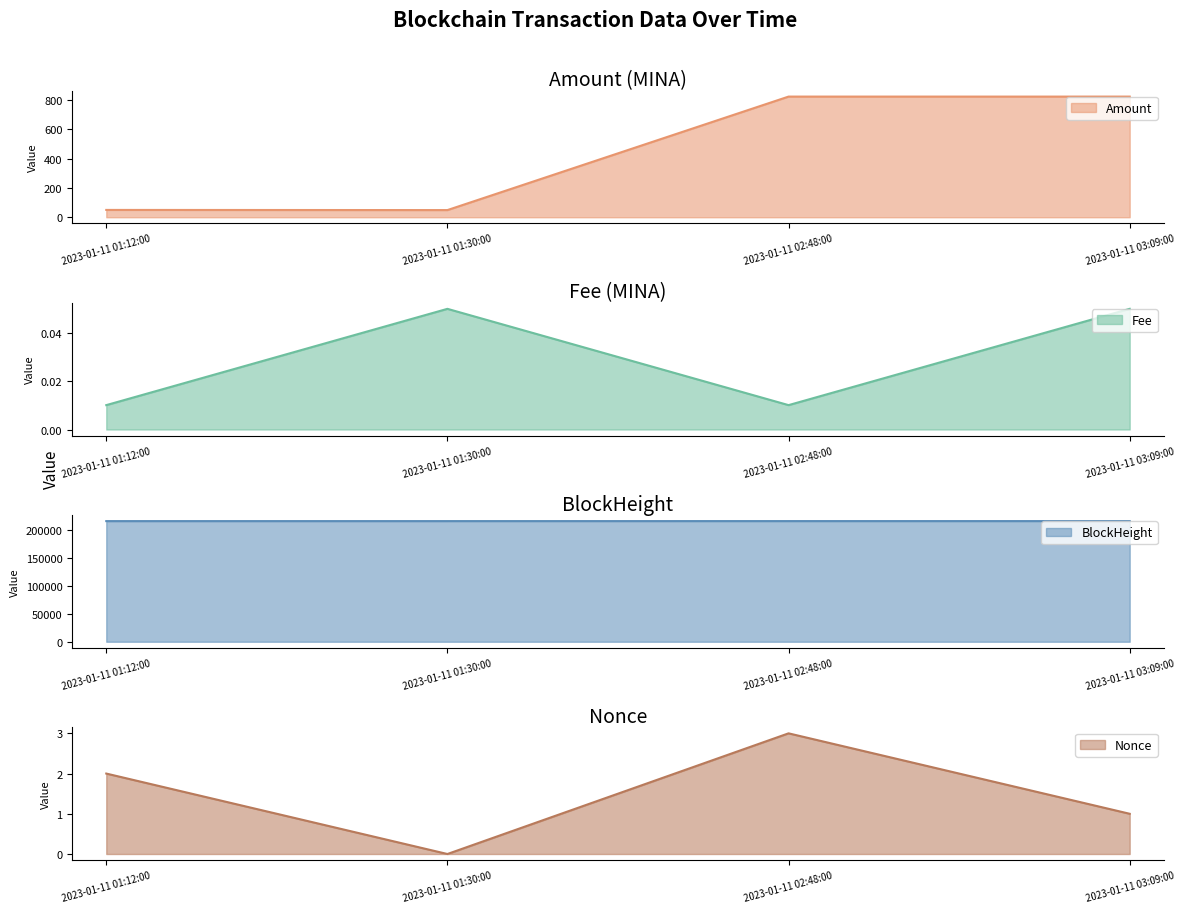

True or false: Nonce and BlockHeight intersect in this chart.

False